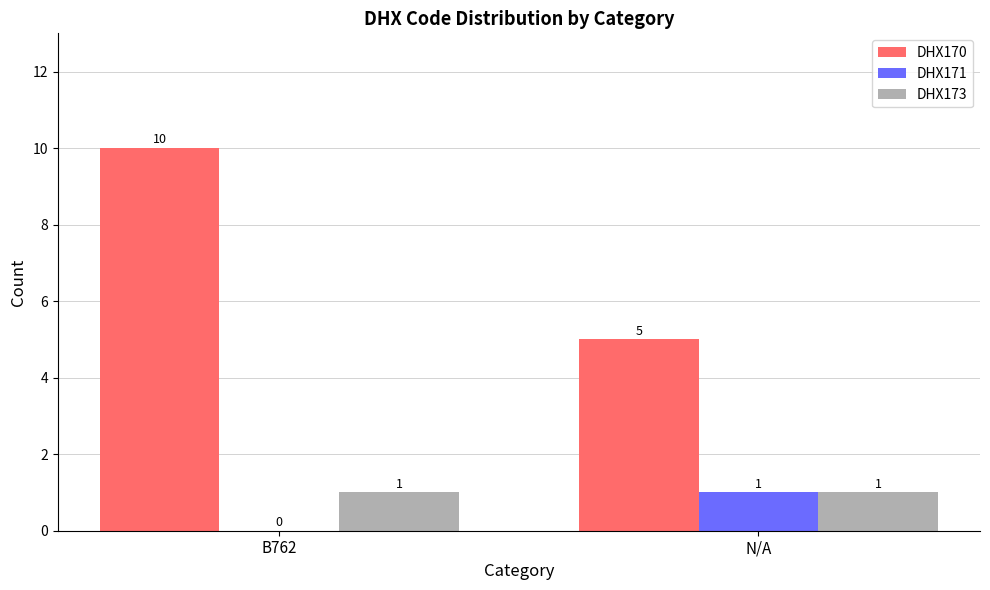

How many series are shown in this chart?

3